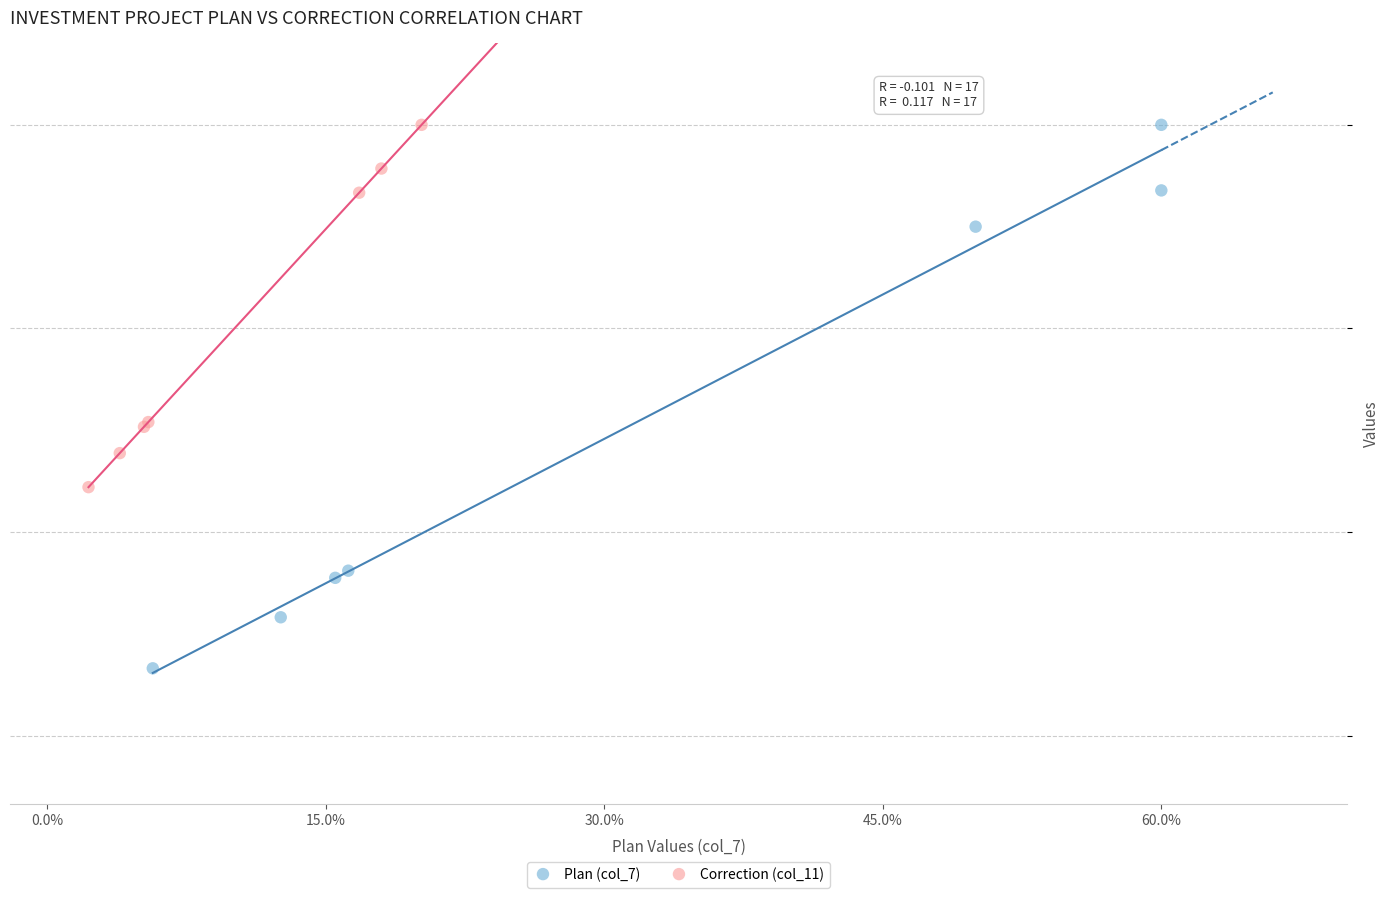

Which series contains the lowest Y value?

Plan (col_7)